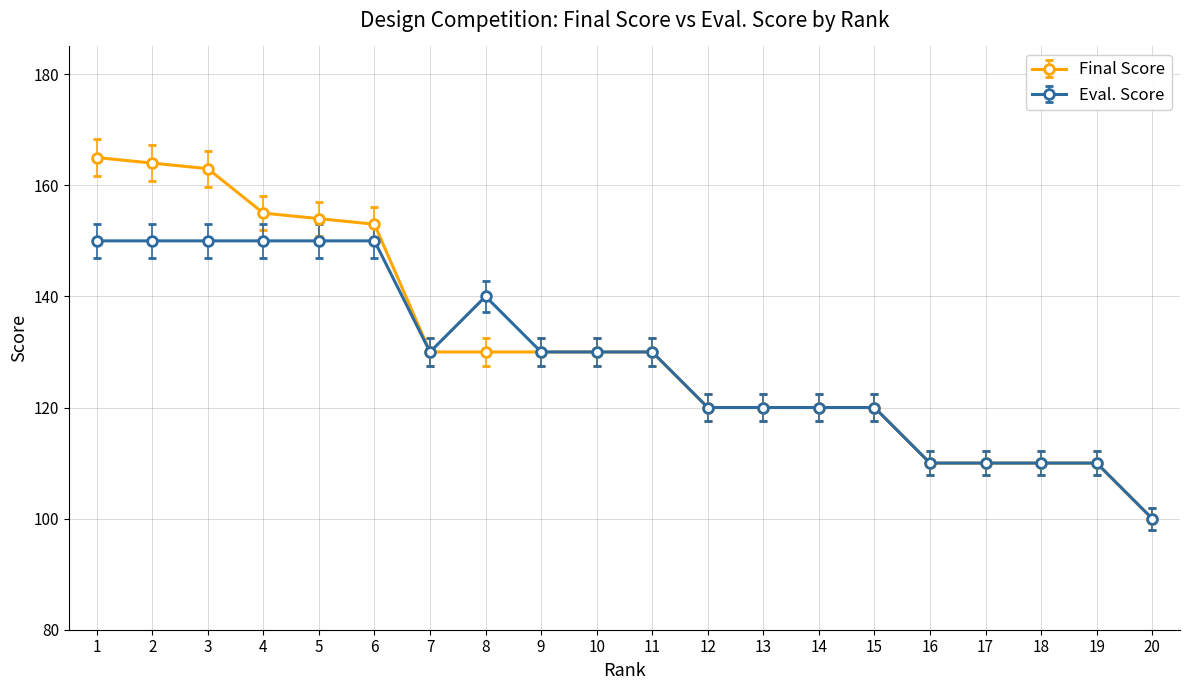

Does the chart display data point markers on the line(s)?

Yes